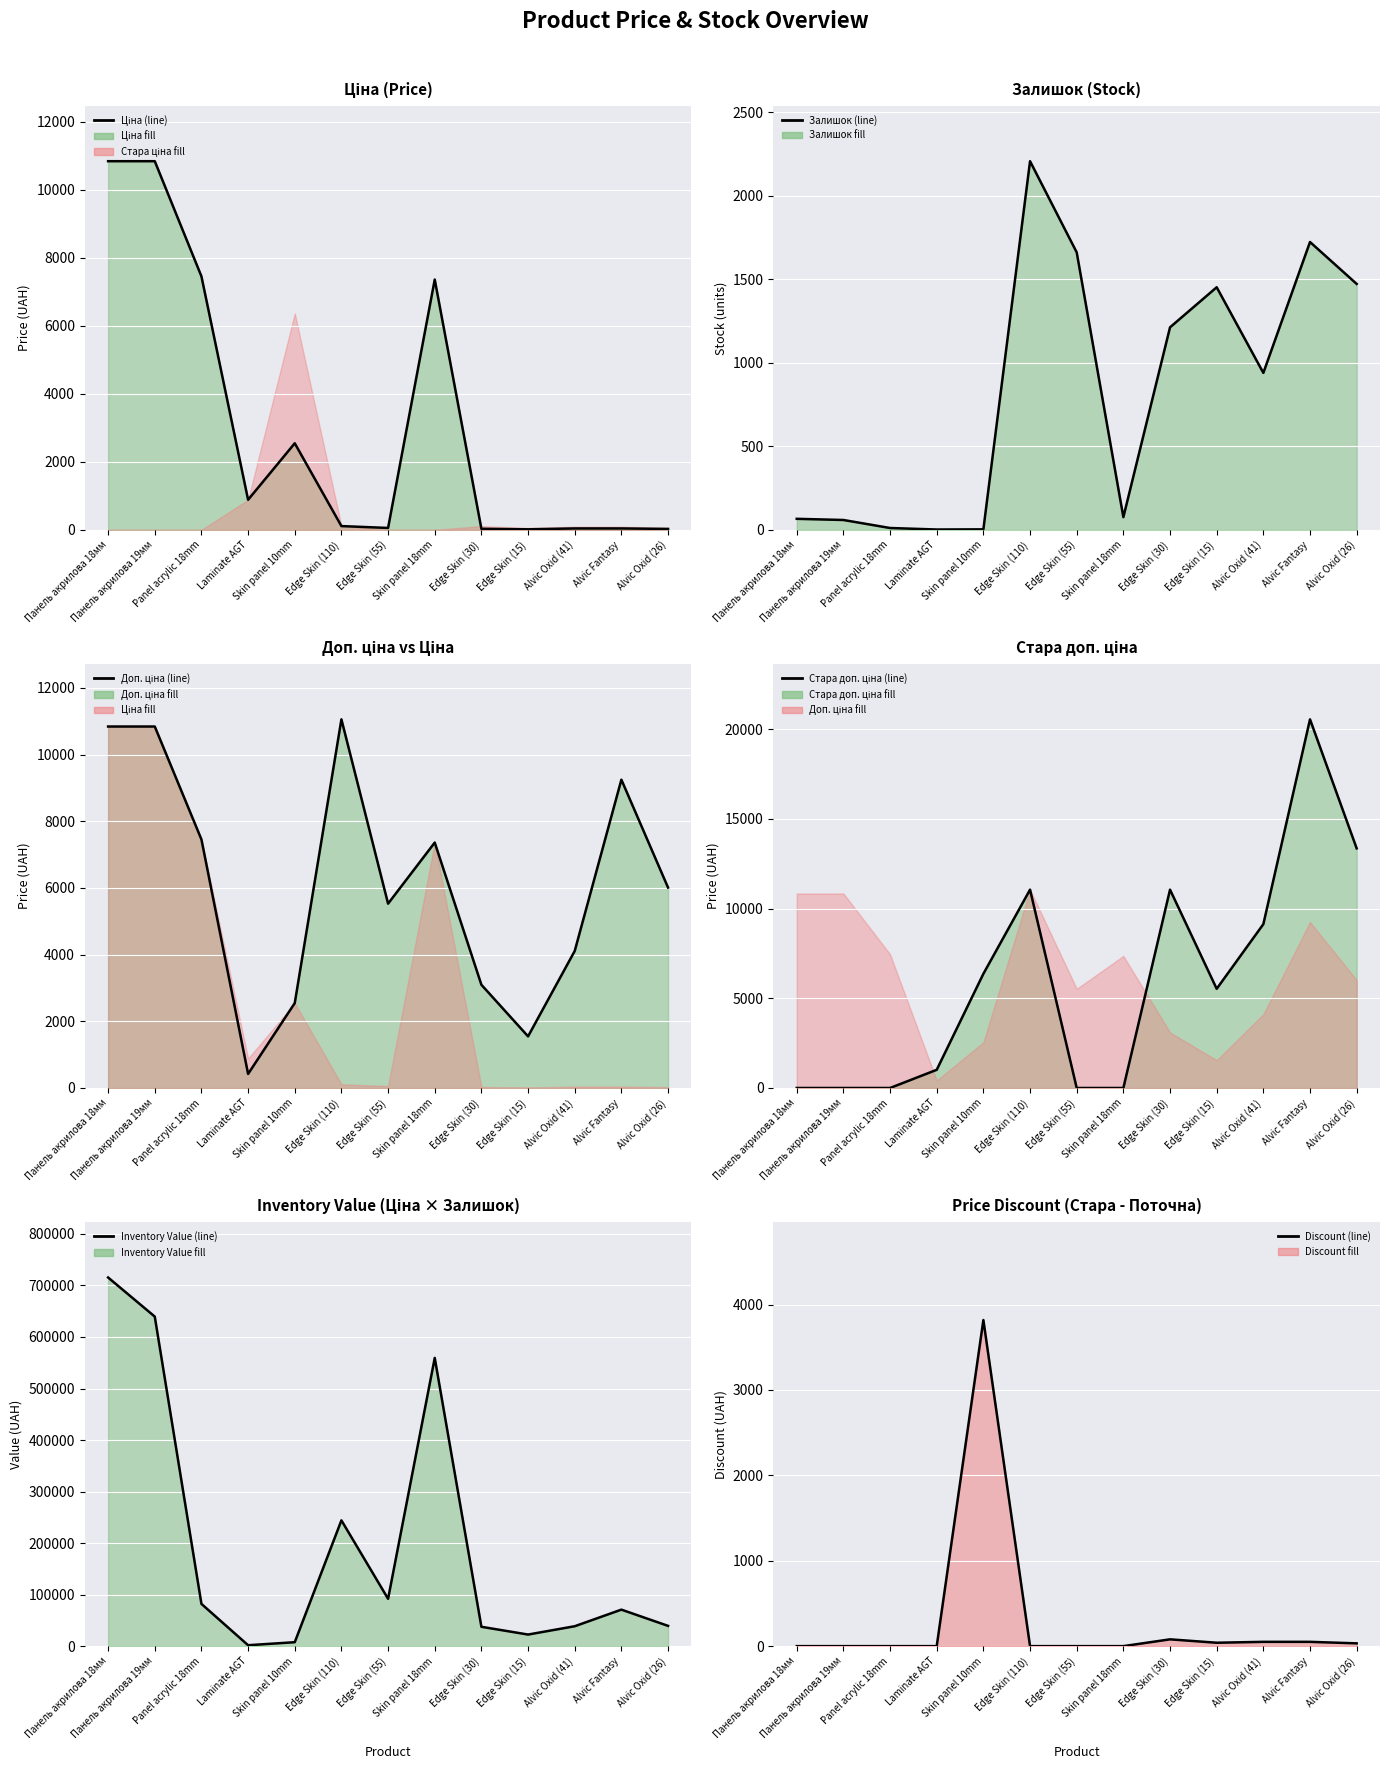

Rank the series by their maximum value, from highest to lowest.

Inventory Value (line), Стара доп. ціна (line), Доп. ціна (line), Ціна (line), Discount (line), Залишок (line)